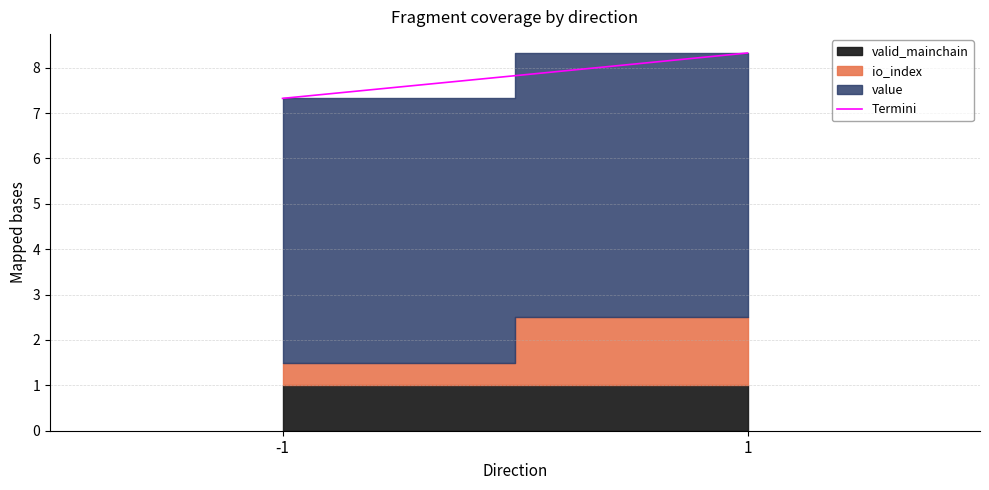

Rank the categories by value from lowest to highest.

-1, 1